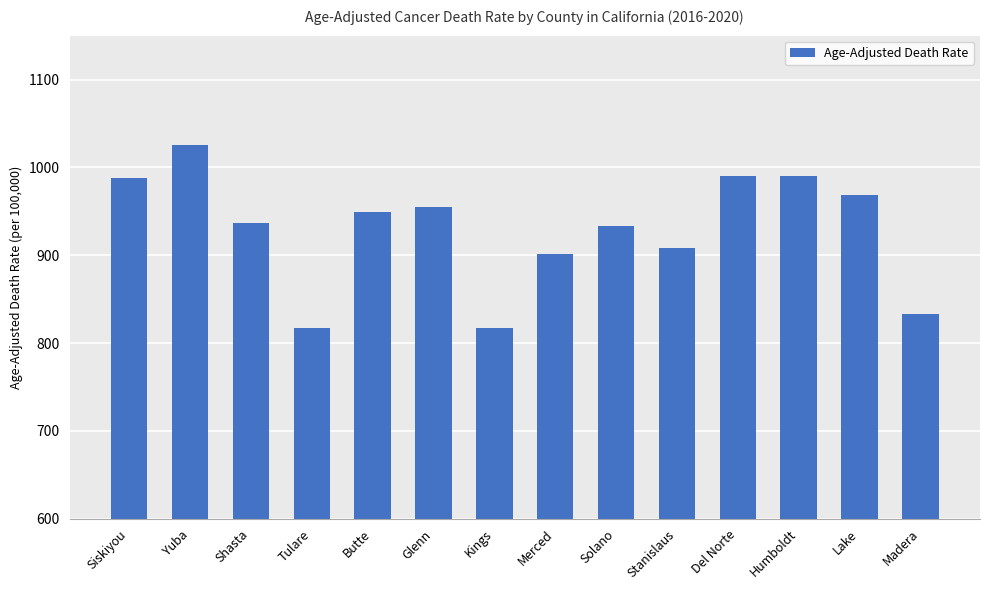

What is the sum of the values at Siskiyou and Del Norte?

1977.5